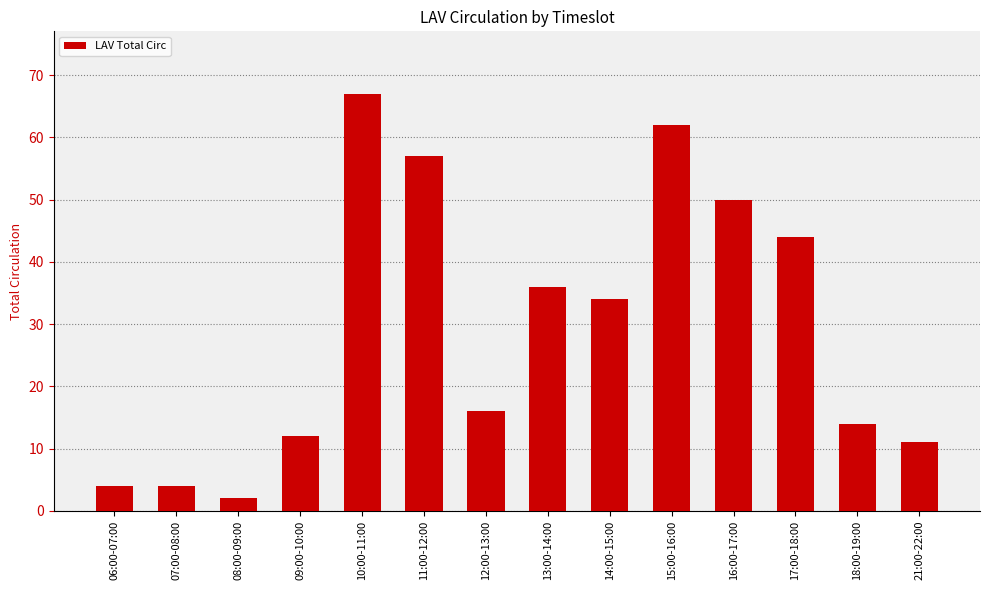

The chart shows a value of 57 at 11:00-12:00. True or false?

True